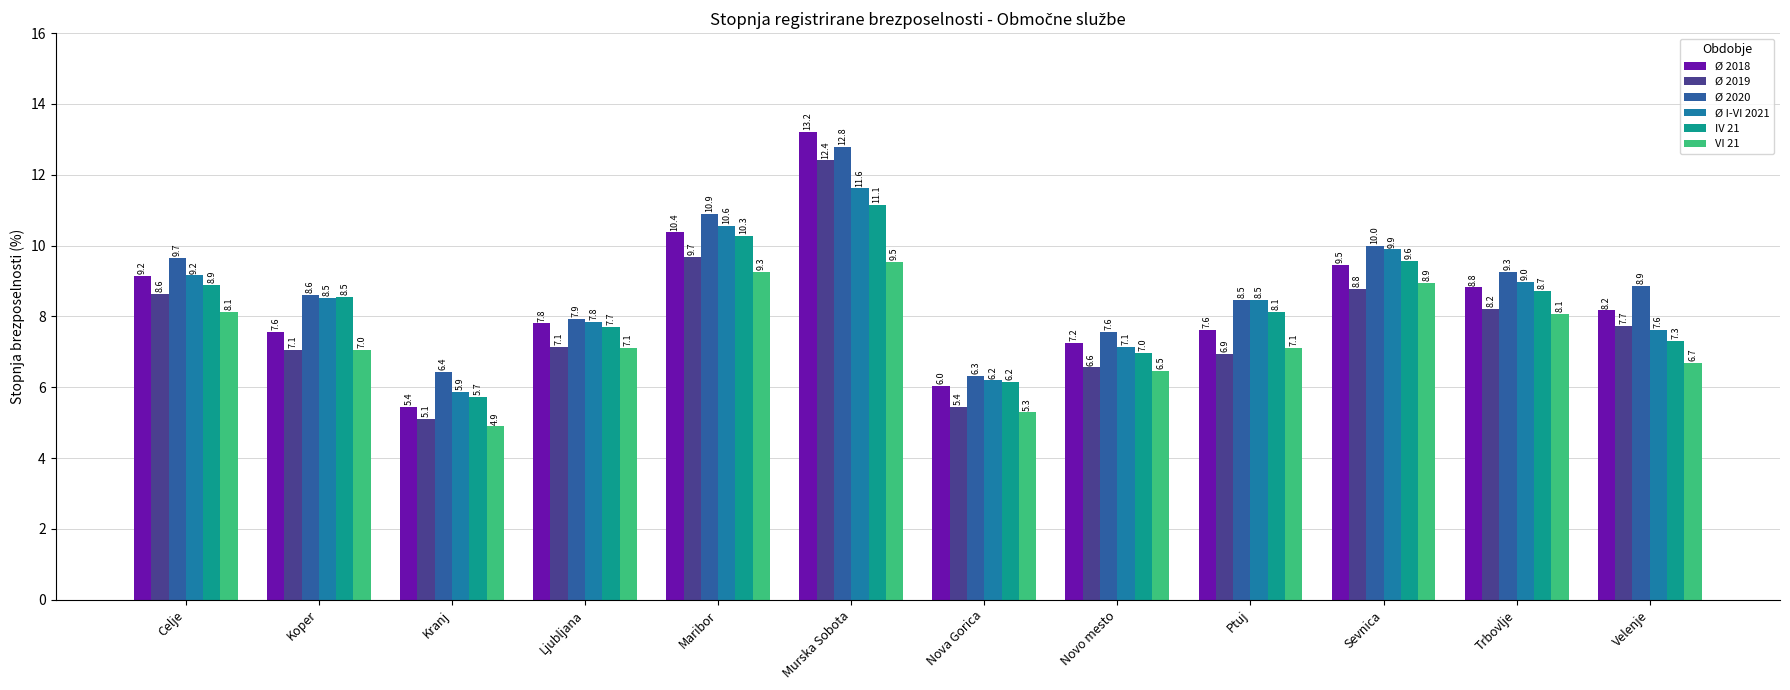

Reading left to right, extract all data points from this chart.

Ø 2018: 9.2	7.6	5.4	7.8	10.4	13.2	6.0	7.2	7.6	9.5	8.8	8.2
Ø 2019: 8.6	7.1	5.1	7.1	9.7	12.4	5.4	6.6	6.9	8.8	8.2	7.7
Ø 2020: 9.7	8.6	6.4	7.9	10.9	12.8	6.3	7.6	8.5	10.0	9.3	8.9
Ø I-VI 2021: 9.2	8.5	5.9	7.8	10.6	11.6	6.2	7.1	8.5	9.9	9.0	7.6
IV 21: 8.9	8.5	5.7	7.7	10.3	11.1	6.2	7.0	8.1	9.6	8.7	7.3
VI 21: 8.1	7.0	4.9	7.1	9.3	9.5	5.3	6.5	7.1	8.9	8.1	6.7